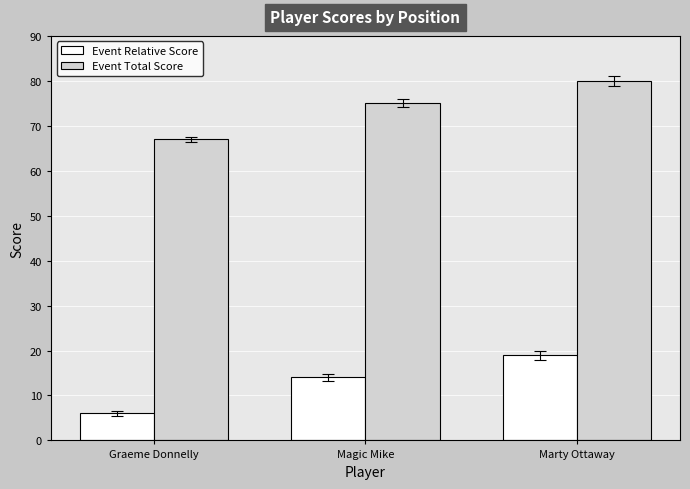

Reading right to left, what are all the values shown in this chart?

Event Relative Score: Marty Ottaway=19	Magic Mike=14	Graeme Donnelly=6
Event Total Score: Marty Ottaway=80	Magic Mike=75	Graeme Donnelly=67